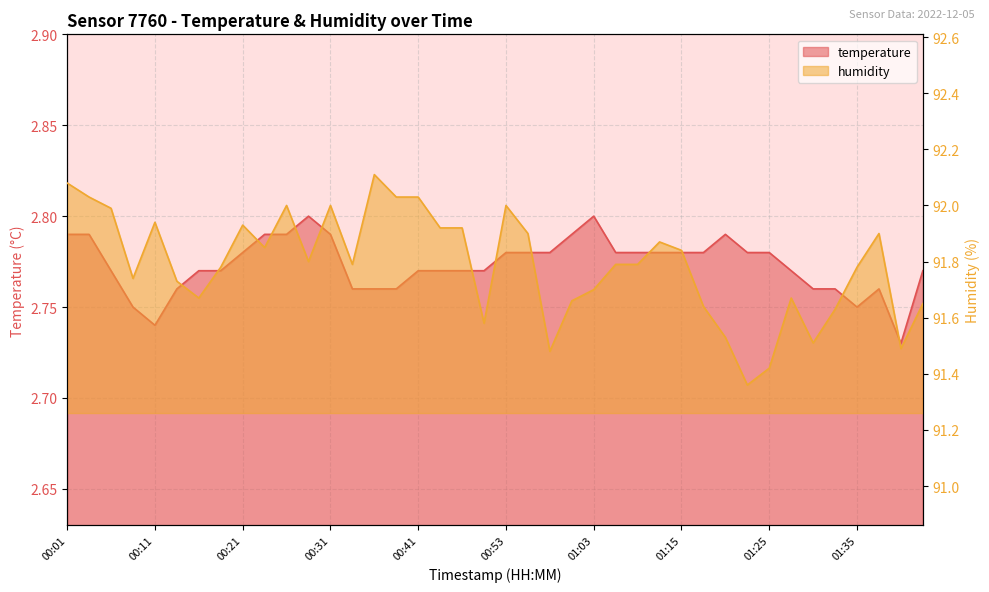

True or false: humidity and temperature intersect in this chart.

False